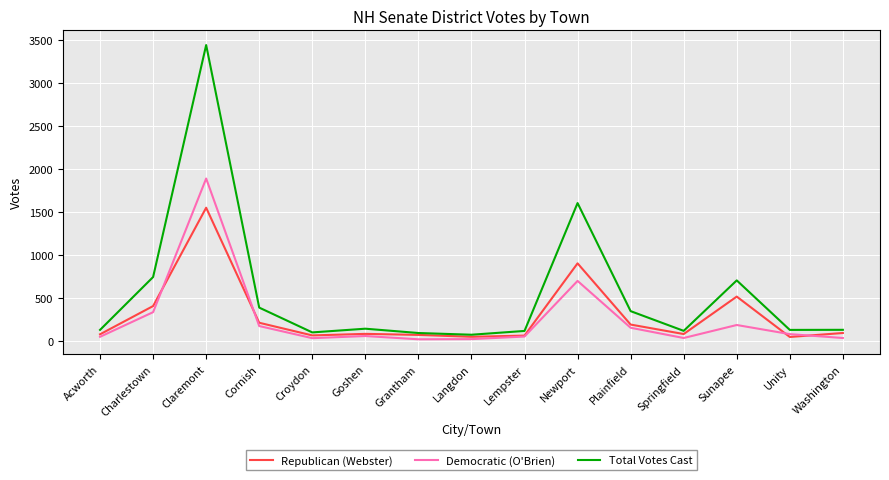

At Sunapee, list the series in order from smallest to largest.

Democratic (O'Brien), Republican (Webster), Total Votes Cast